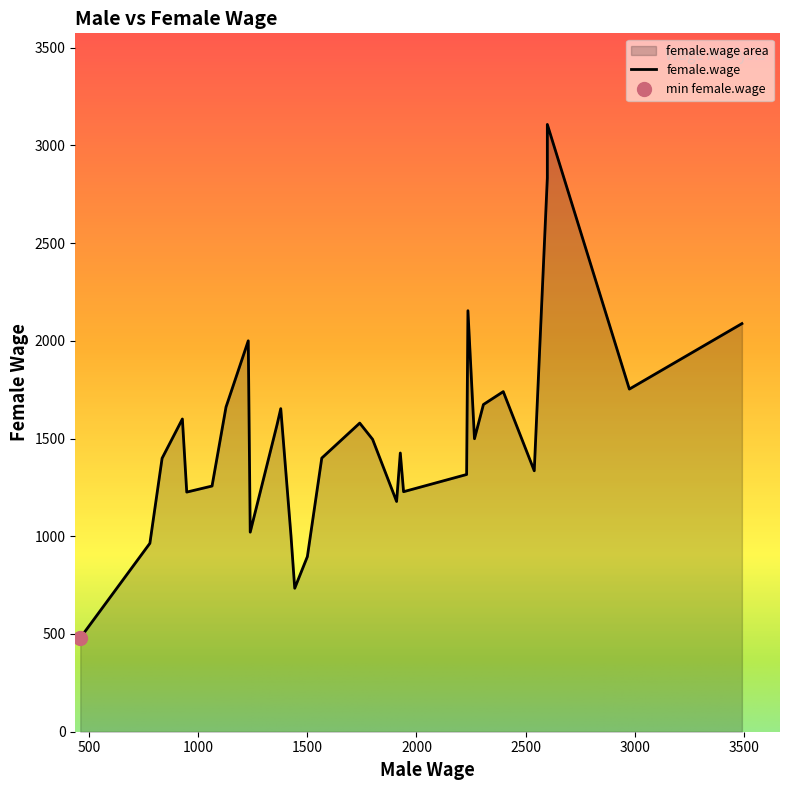

Rank the categories by male.wage value from lowest to highest.

28, 27, 22, 10, 20, 23, 25, 29, 0, 12, 5, 26, 21, 13, 11, 3, 16, 18, 4, 2, 6, 8, 24, 7, 1, 17, 14, 15, 19, 9